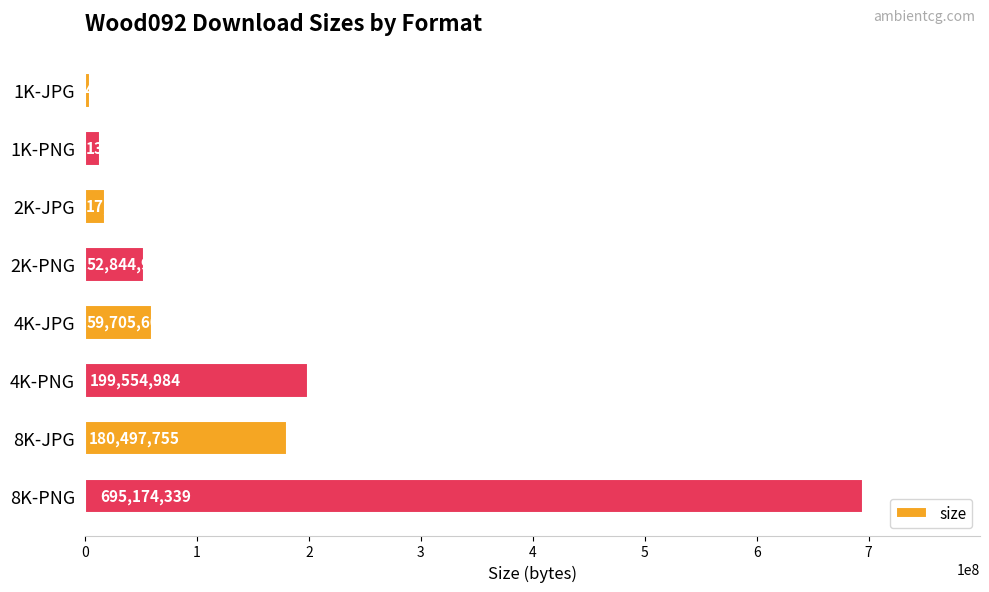

What is the sum of all values?

1224373759